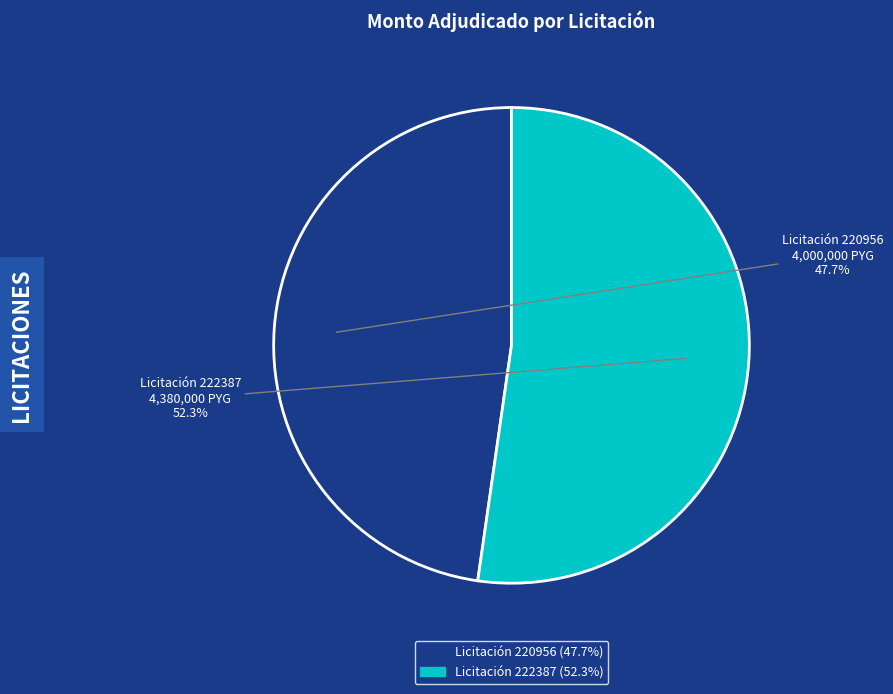

Approximately how many times larger is the value at Licitación 222387 compared to Licitación 220956?

1.1